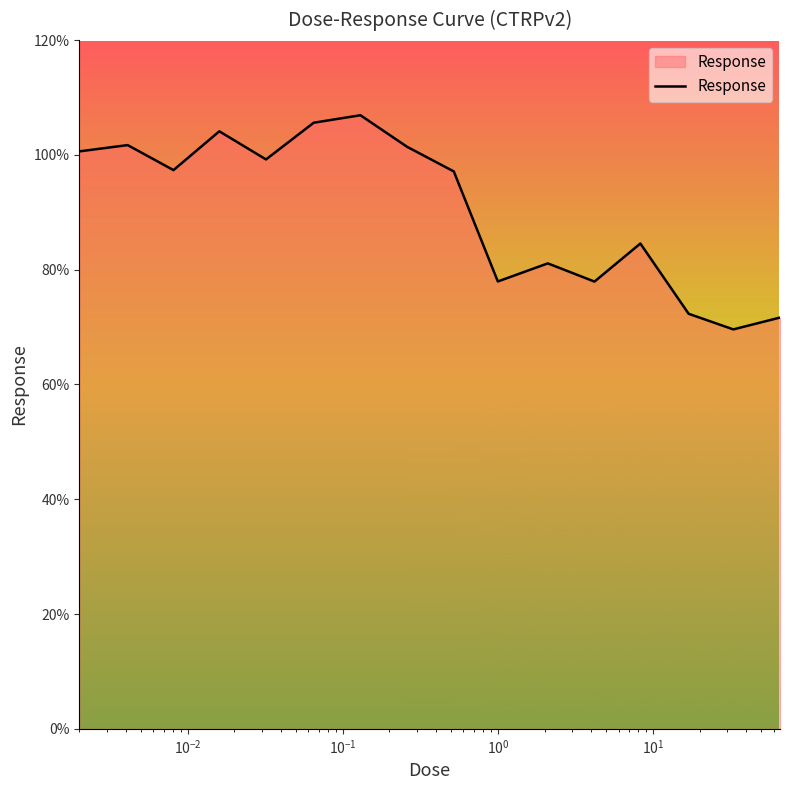

How many lines are shown in the chart?

1